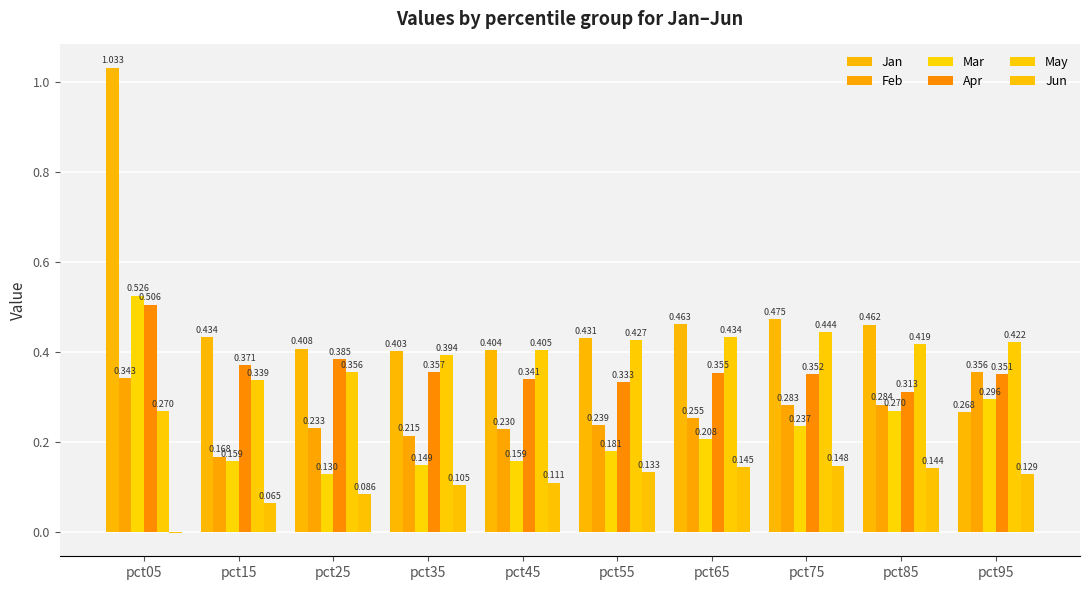

What are all the series names shown in the legend?

Jan, Feb, Mar, Apr, May, Jun